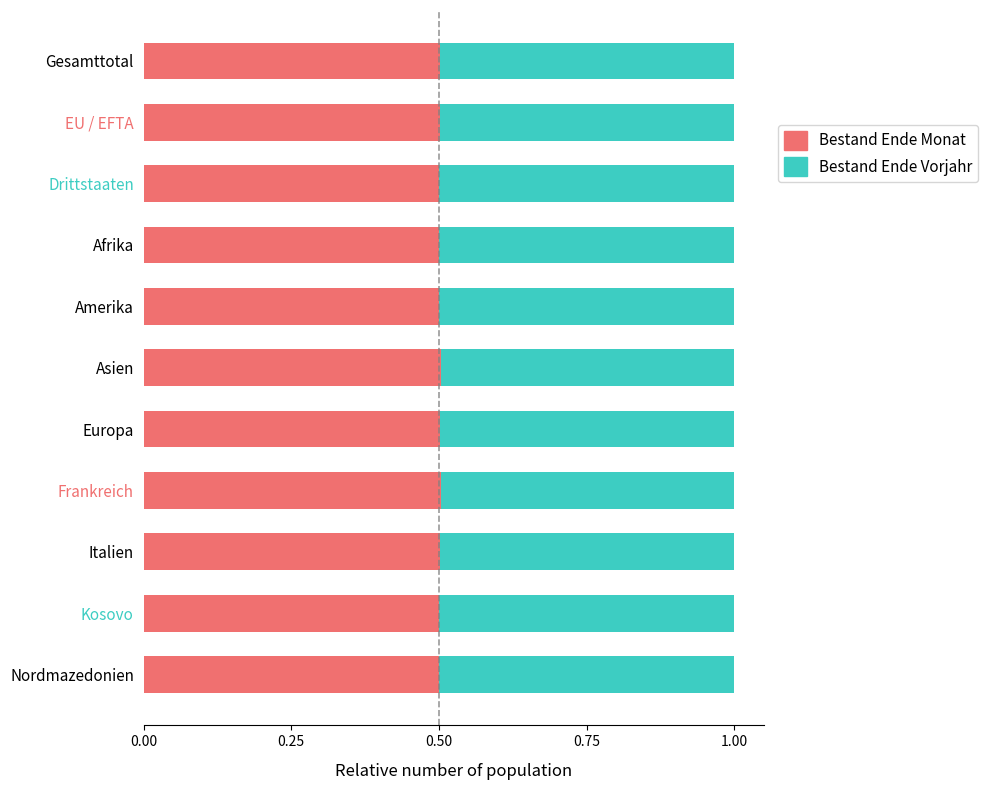

What is the sum of the Bestand Ende Monat values at Kosovo and Frankreich?

1.0